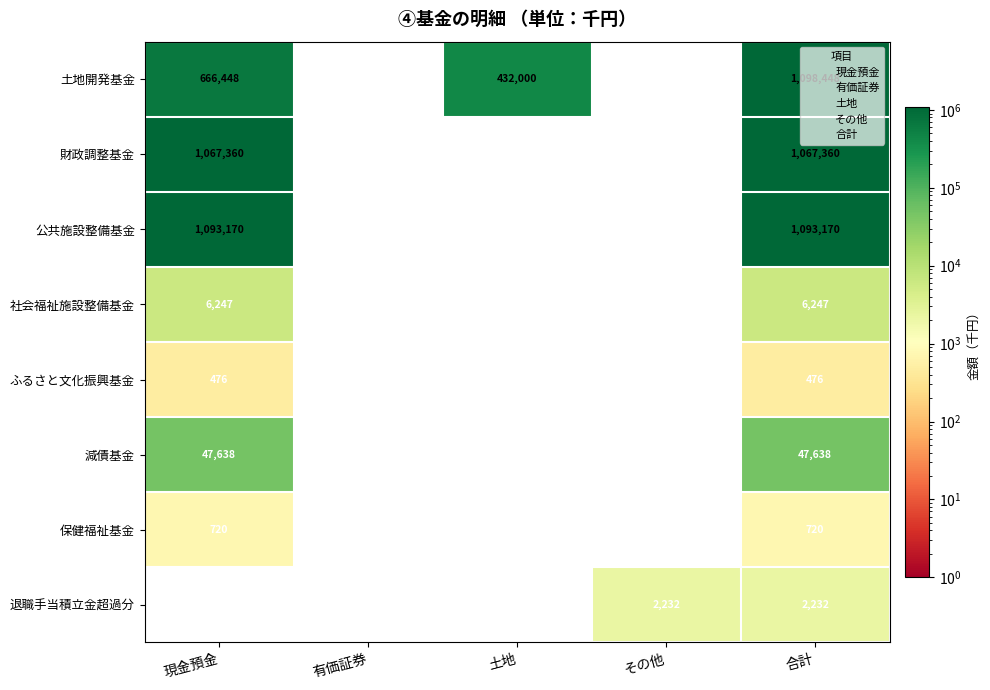

At which category is the sum across all series the highest?

合計